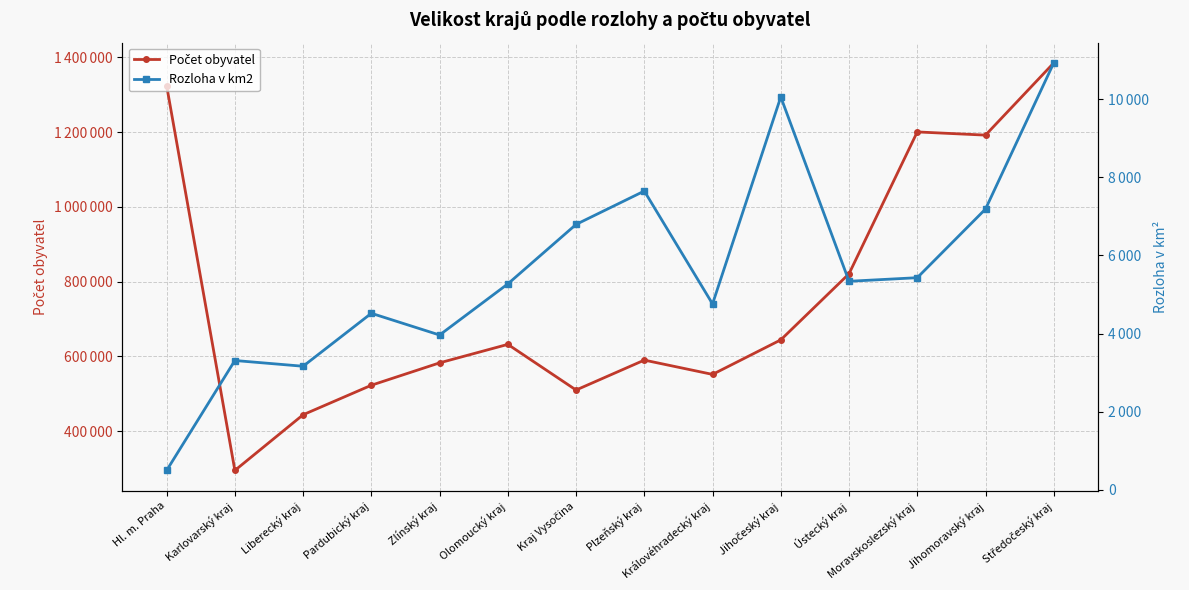

Between Královéhradecký kraj and Moravskoslezský kraj, which is larger?

Moravskoslezský kraj